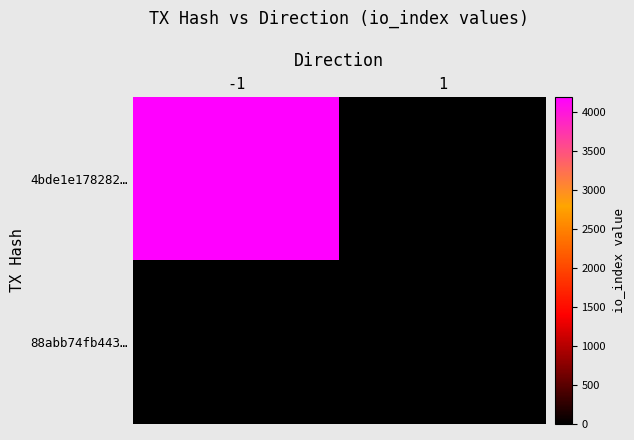

At how many categories does at least one series exceed 1484?

1